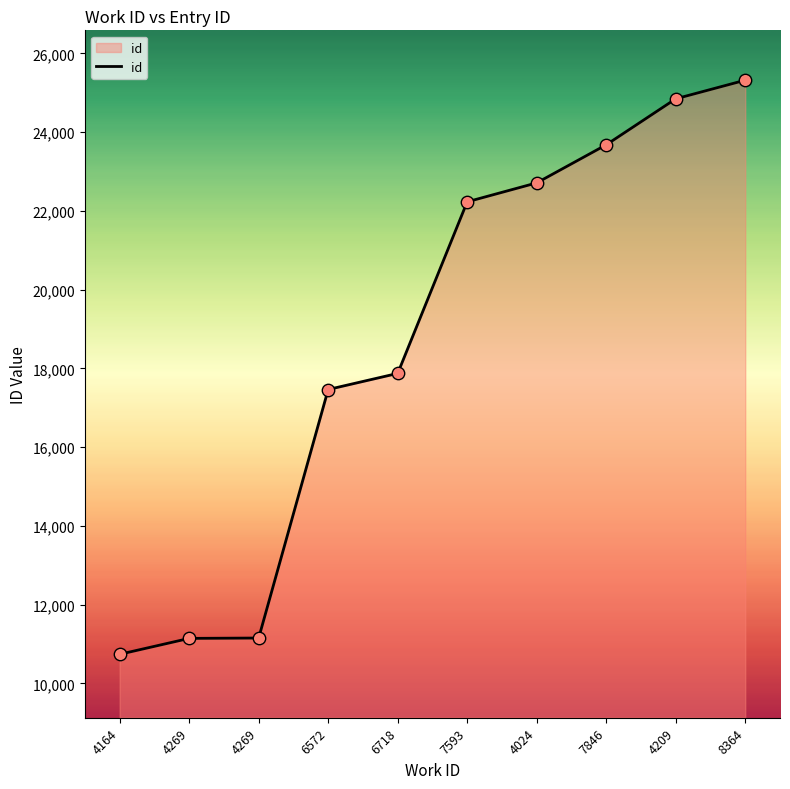

What is the change in value from 6572 to 4024?

+5248